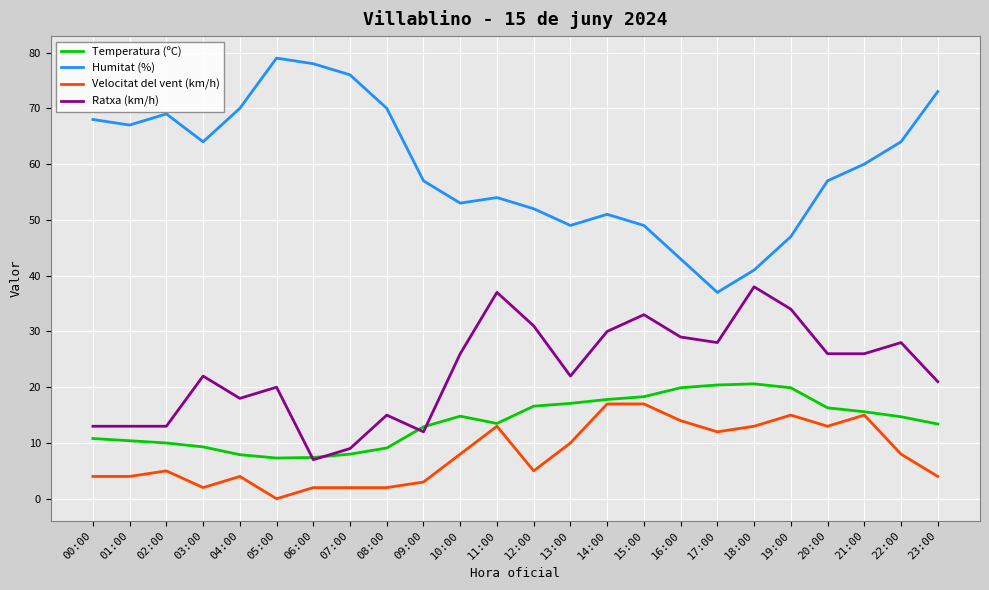

In Temperatura (ºC), how many points are lower than both neighbors (excluding endpoints)?

2